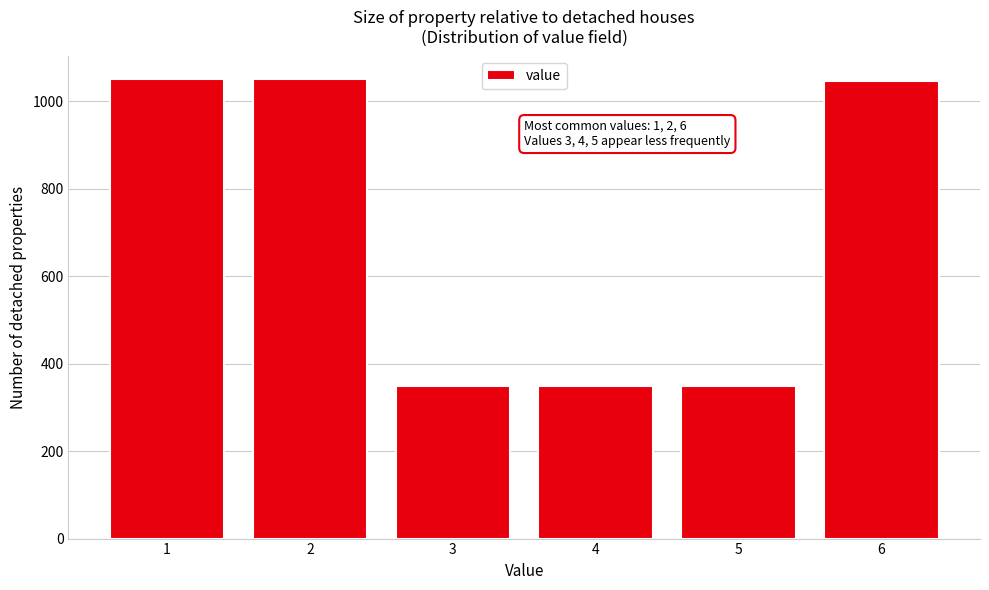

What is the value of the 3rd bar from the left?

350